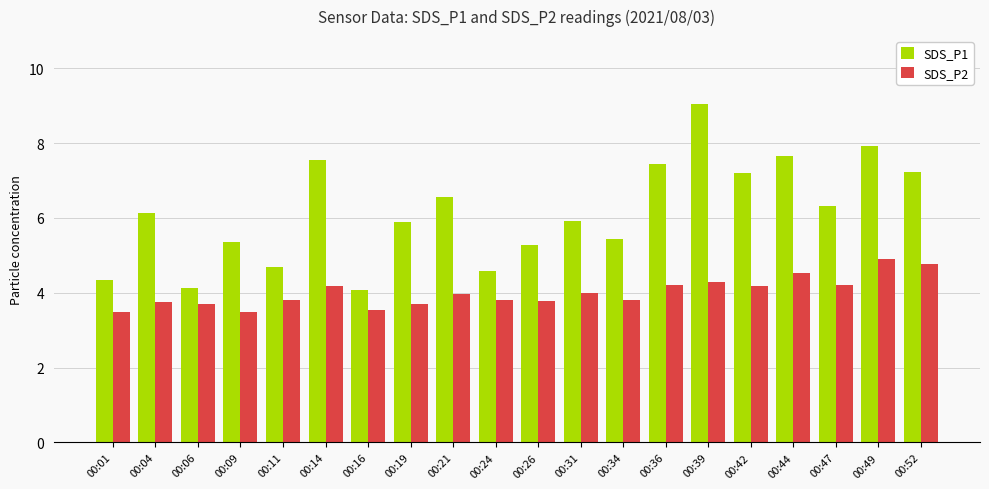

List the series in order of their peak value, highest first.

SDS_P1, SDS_P2